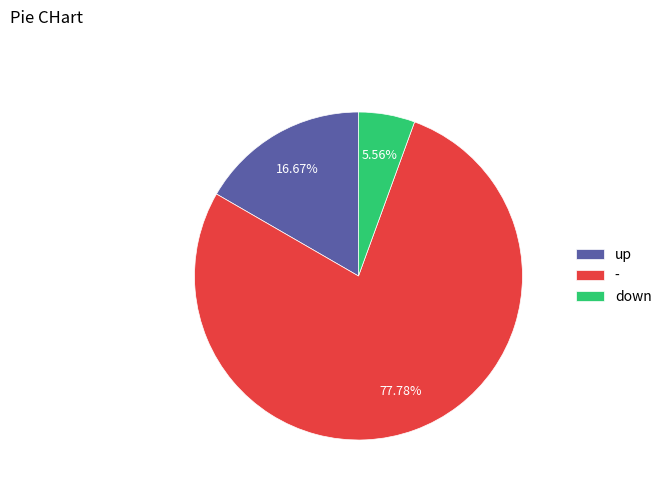

Rank the categories by value from lowest to highest.

down, up, -